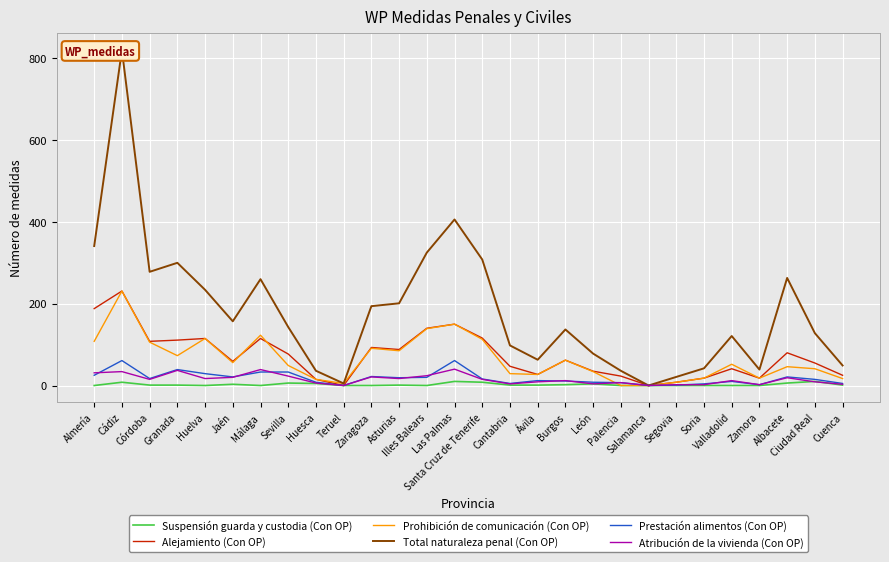

What is the total value across all series at Ciudad Real?

258